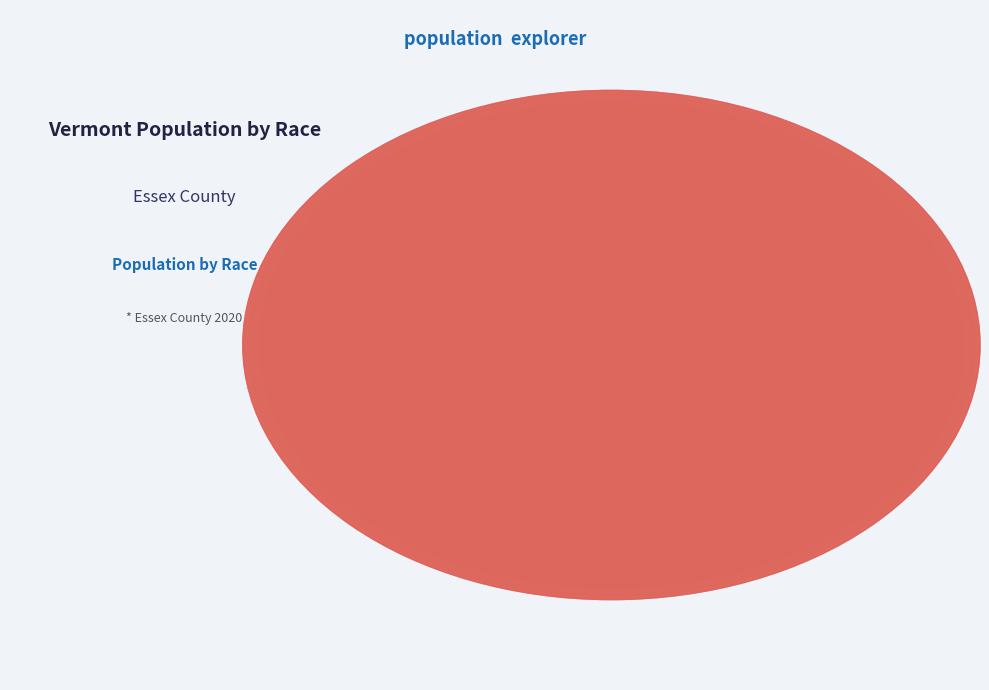

Approximately how many times larger is the value at White alone compared to Black or African American alone?

7.7